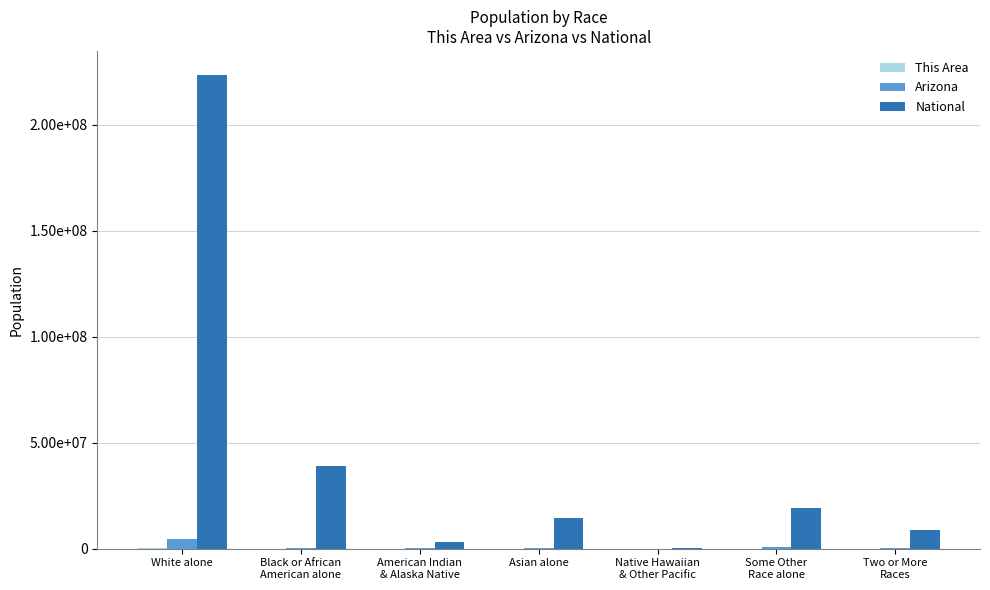

At American Indian
& Alaska Native, list the series in order from smallest to largest.

This Area, Arizona, National